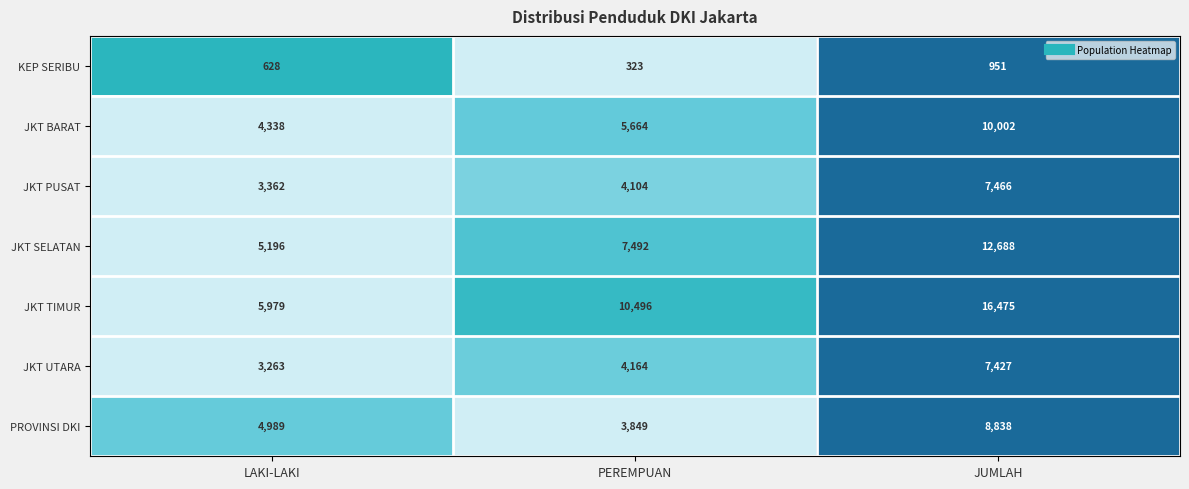

At which category does the chart reach its peak across all series?

JUMLAH